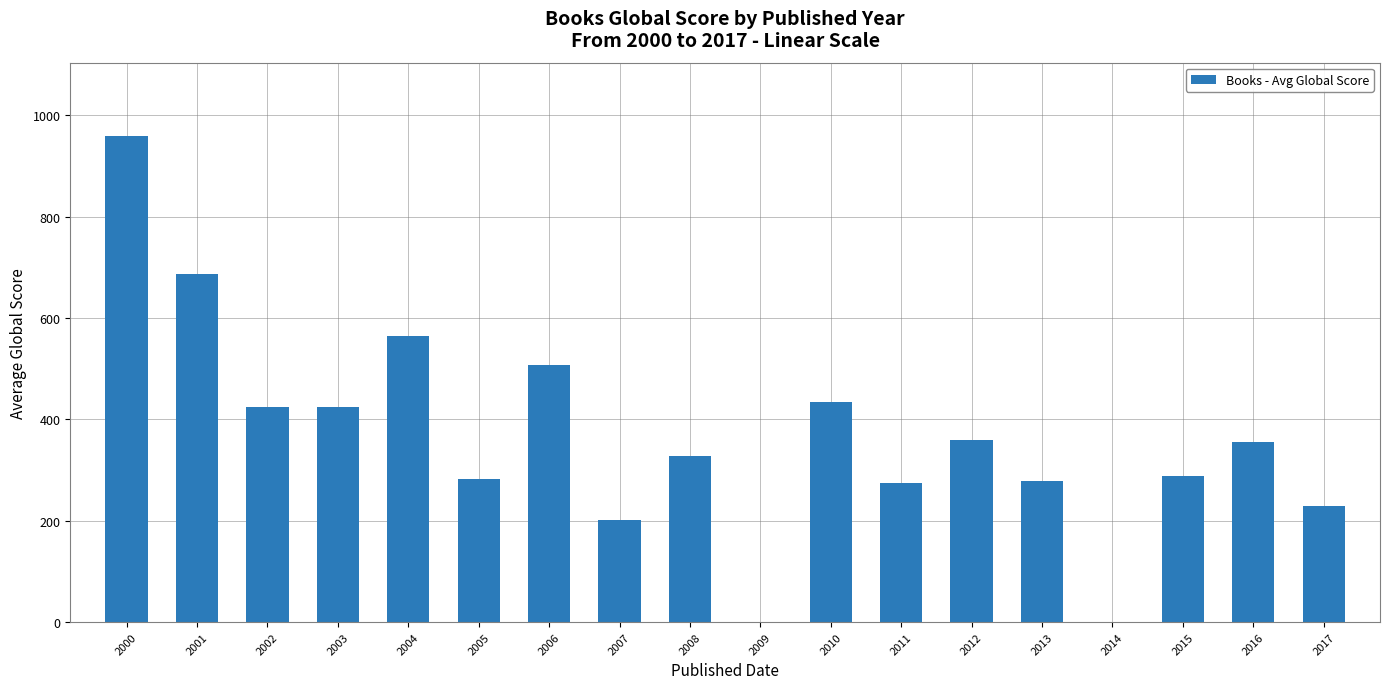

Which label corresponds to the largest value in the chart?

2000